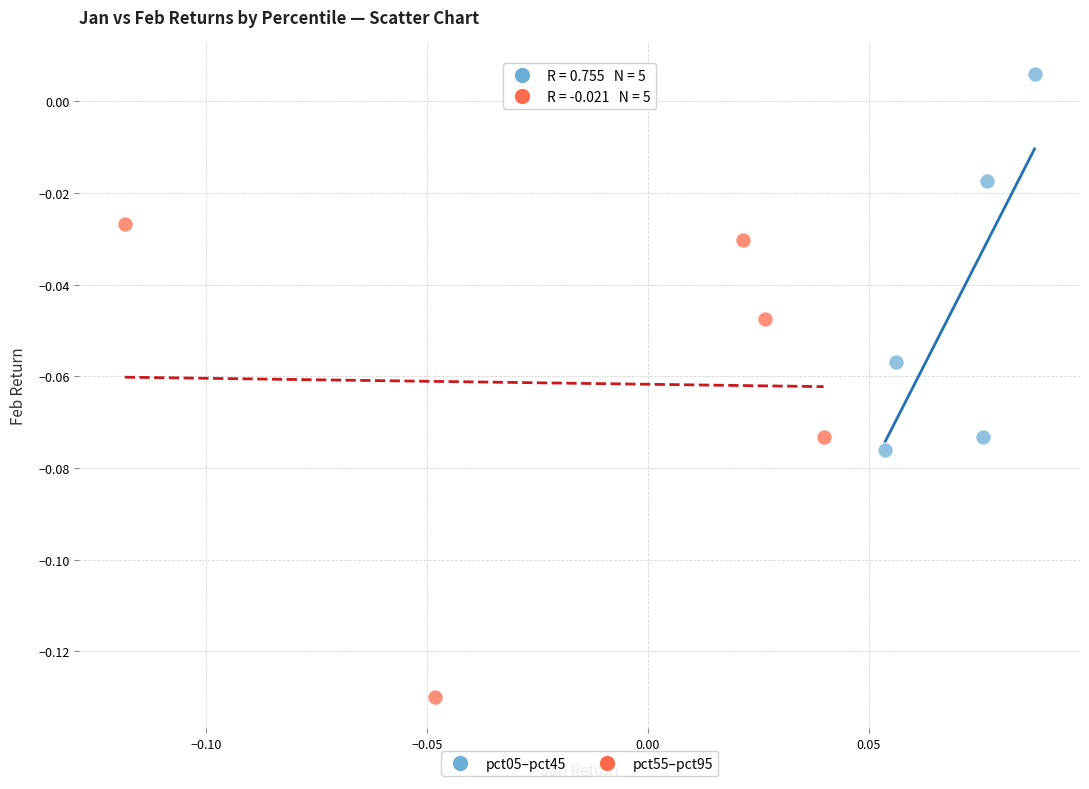

Which series reaches the minimum Y coordinate?

pct55–pct95